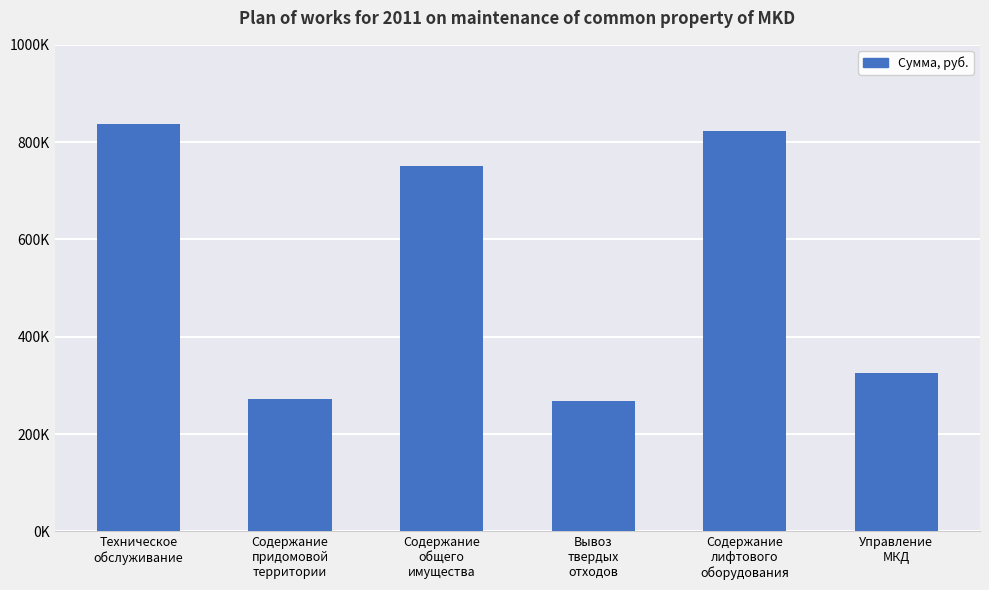

What value does the data have at Содержание
лифтового
оборудования?

822540.1